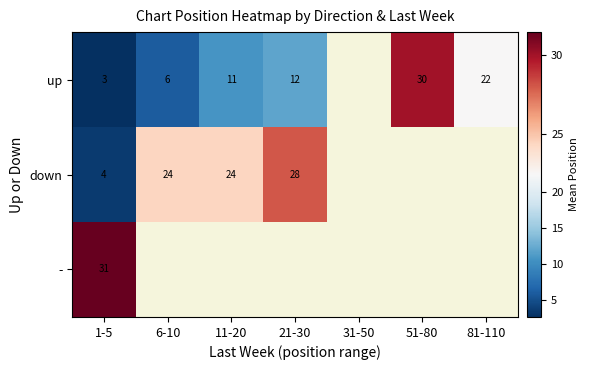

At 1-5, list the series in order from smallest to largest.

up, down, -